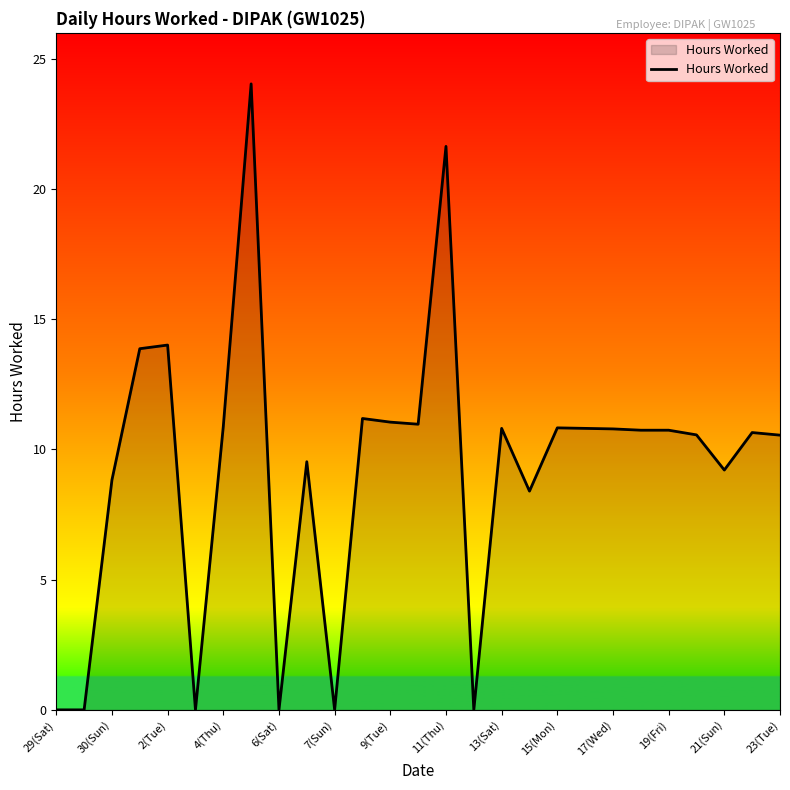

What is the greatest value displayed?

24.0